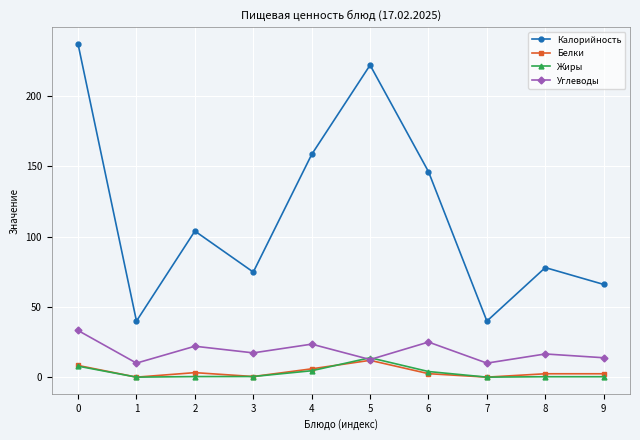

Which series has the largest range (max minus min)?

Калорийность